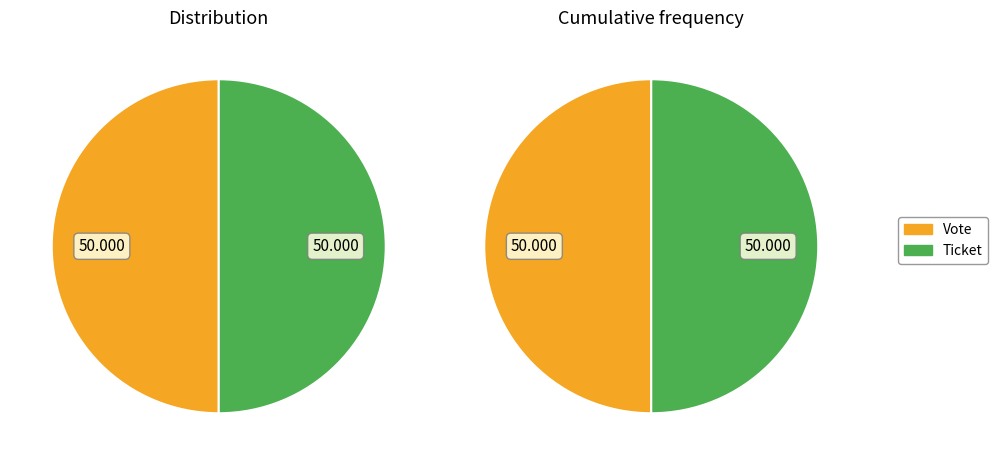

Is it true that Ticket is 1% of the pie?

False